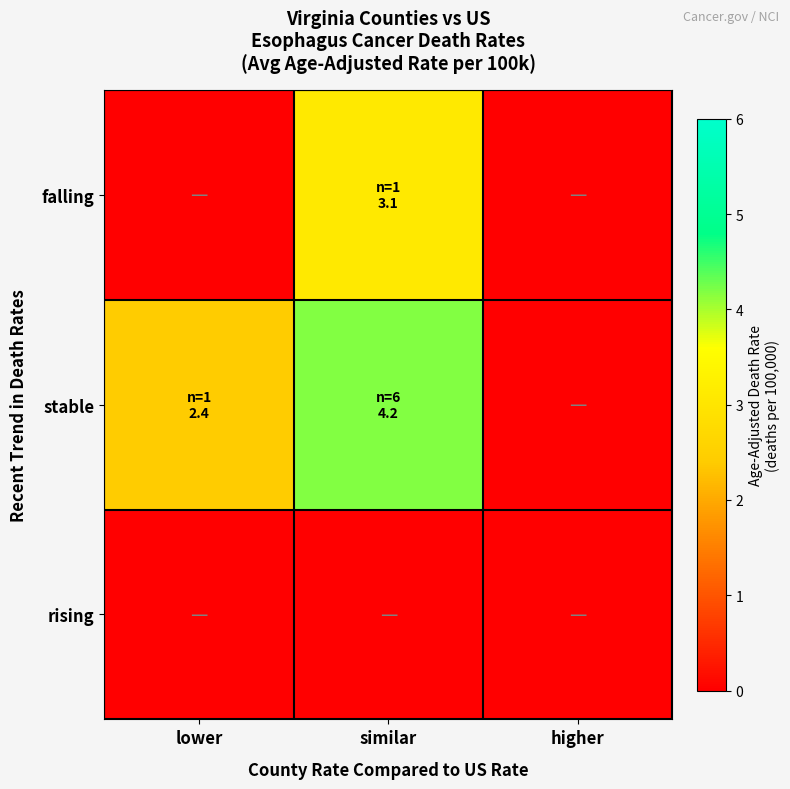

Reading right to left, what are all the values shown in this chart?

falling: higher=0.0	similar=3.1	lower=0.0
stable: higher=0.0	similar=4.2	lower=2.4
rising: higher=0.0	similar=0.0	lower=0.0